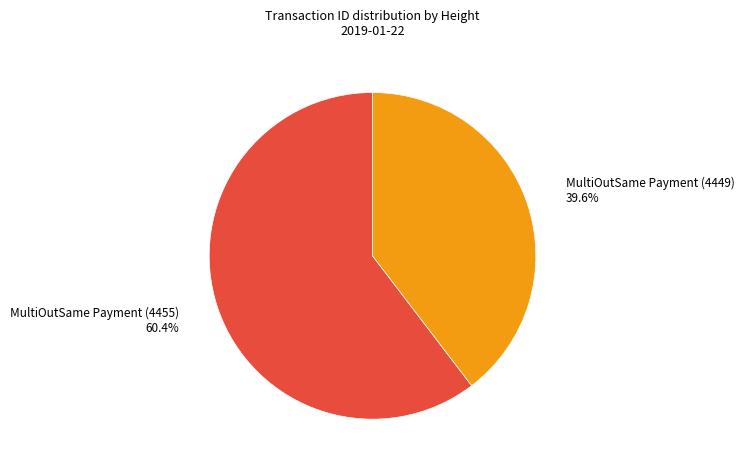

To the nearest percent, what is the average slice percentage?

50%